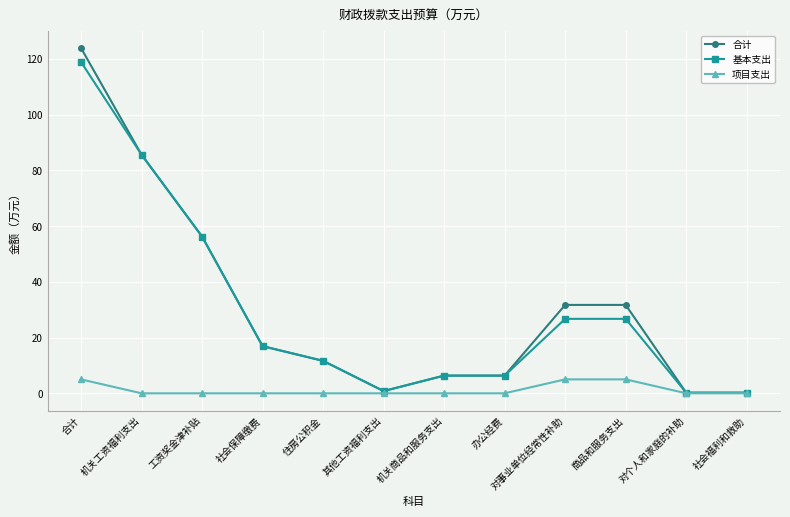

What is the difference between the maximum and minimum values in the 项目支出 series?

5.0